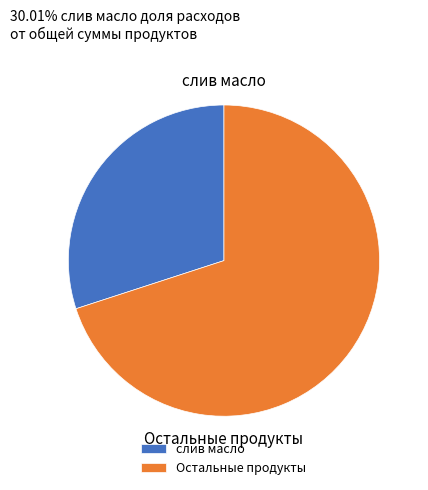

Is it true that слив масло is 43% of the pie?

False